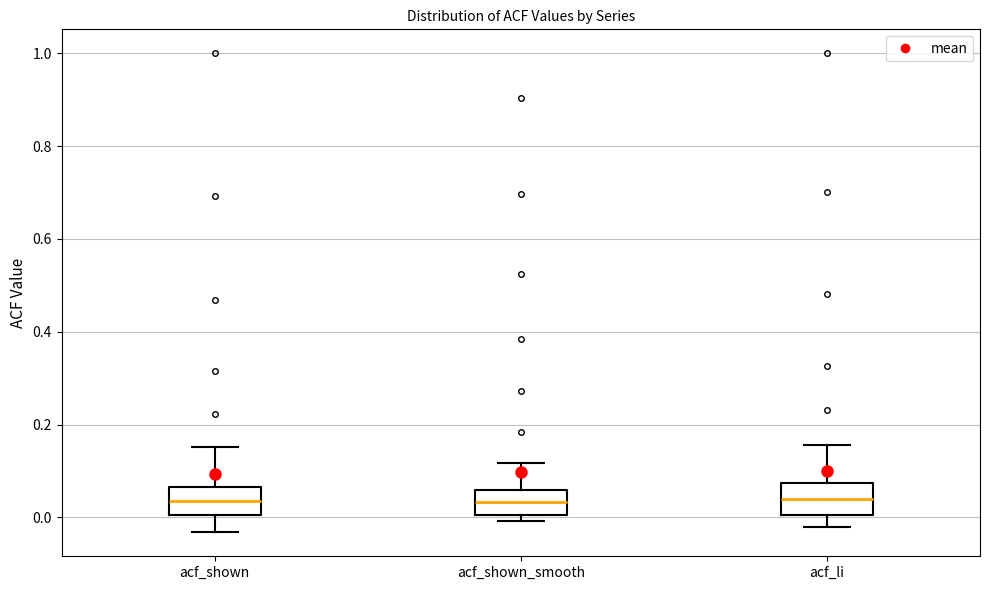

Reading left to right, read every box against the y-axis: the position of its median line, the range the box covers, and the ends of its whiskers. The values are not printed on the chart, so give them approximately, as read against the axis.

acf_shown: median 0.04, box 0.00 to 0.06, whiskers -0.04 to 0.16
acf_shown_smooth: median 0.04, box 0.00 to 0.06, whiskers 0.00 (just below the box's lower edge) to 0.12
acf_li: median 0.04, box 0.00 to 0.08, whiskers -0.02 to 0.16